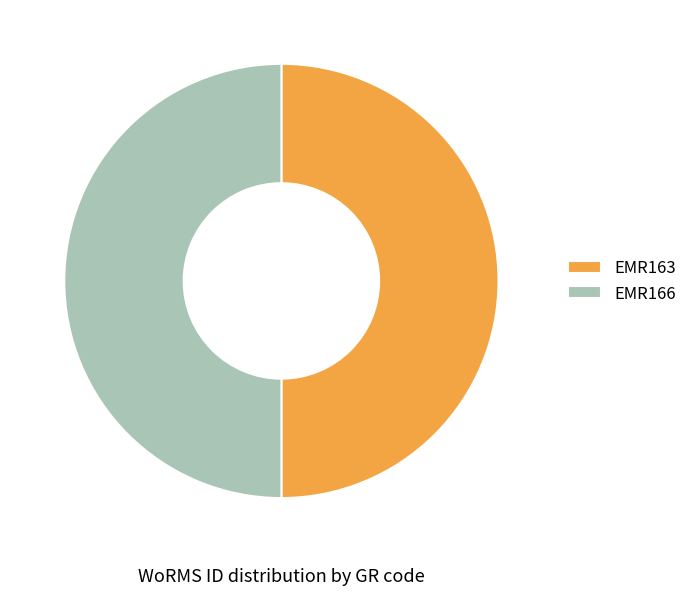

What is the ratio of the value at EMR166 to the value at EMR163?

1.0